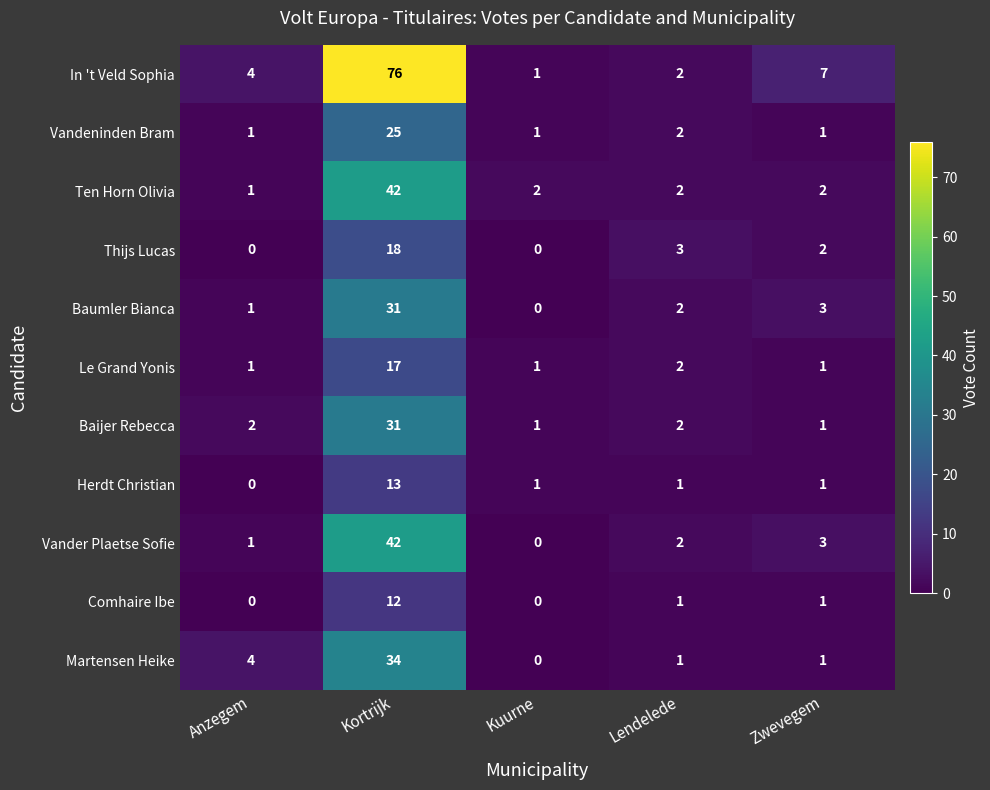

The value of Vander Plaetse Sofie at Anzegem is 1. True or false?

True